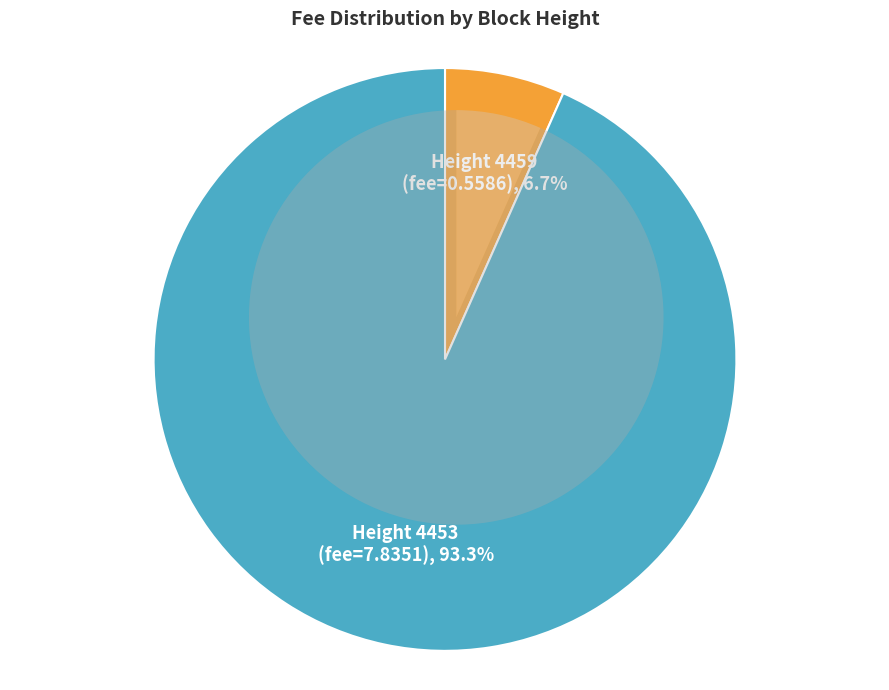

To the nearest percent, what portion does 4459 represent?

7%